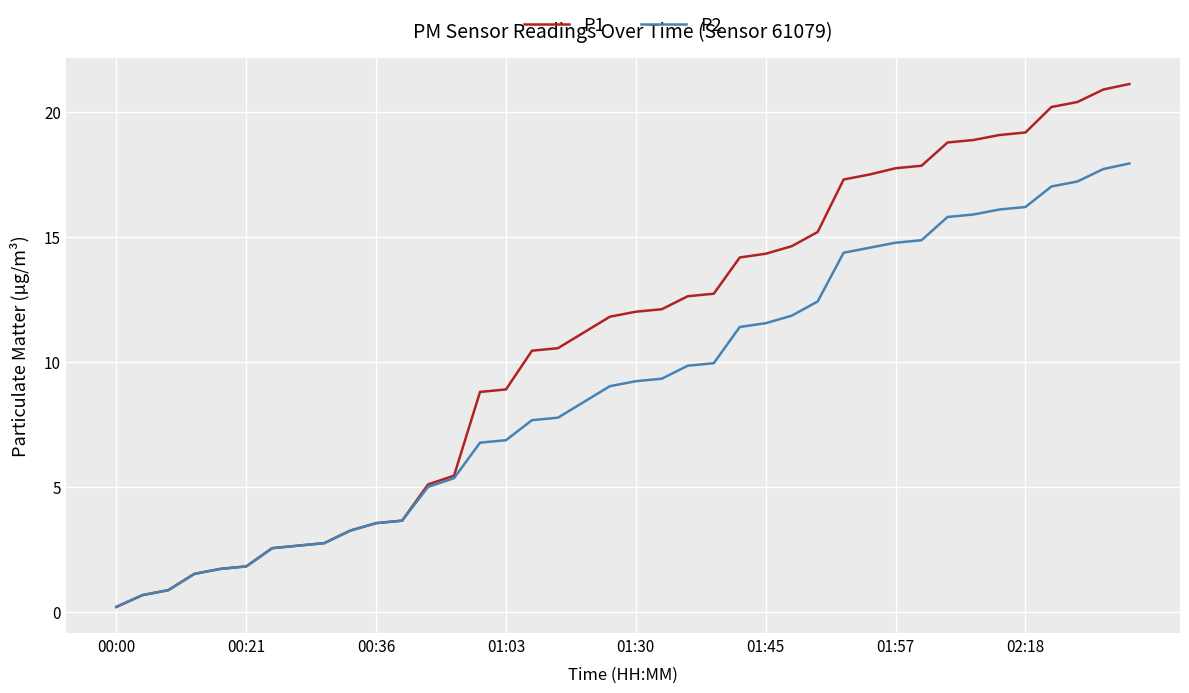

What is the maximum value for P1?

21.1